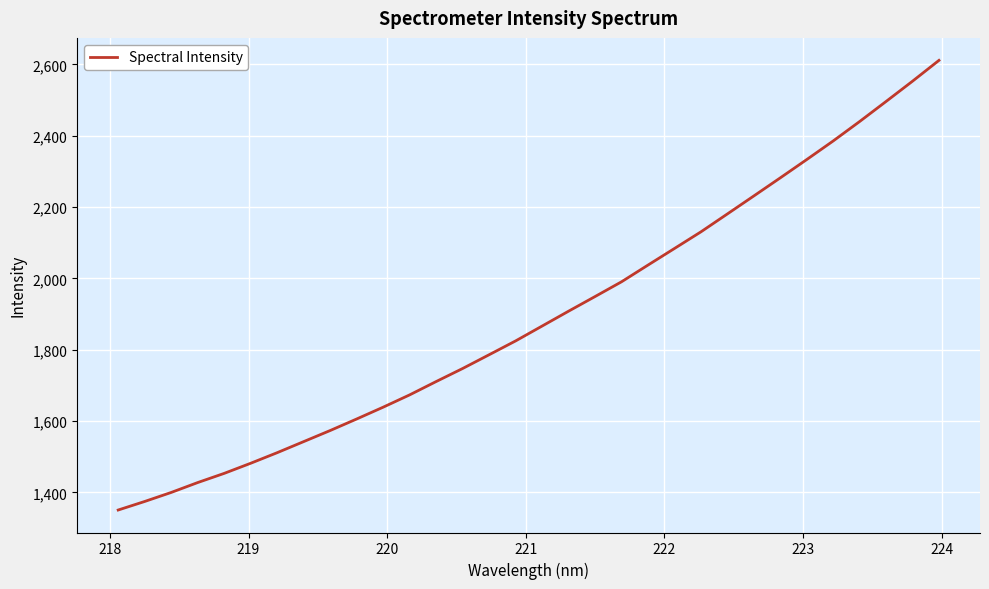

What is the smallest value displayed?

1350.6